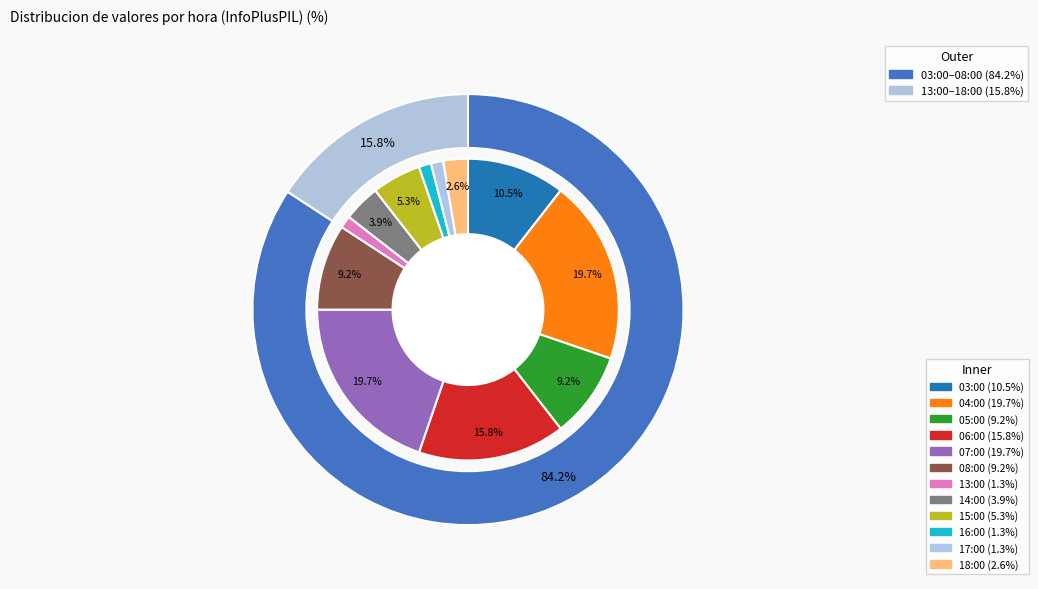

Count the number of slices in the pie.

12